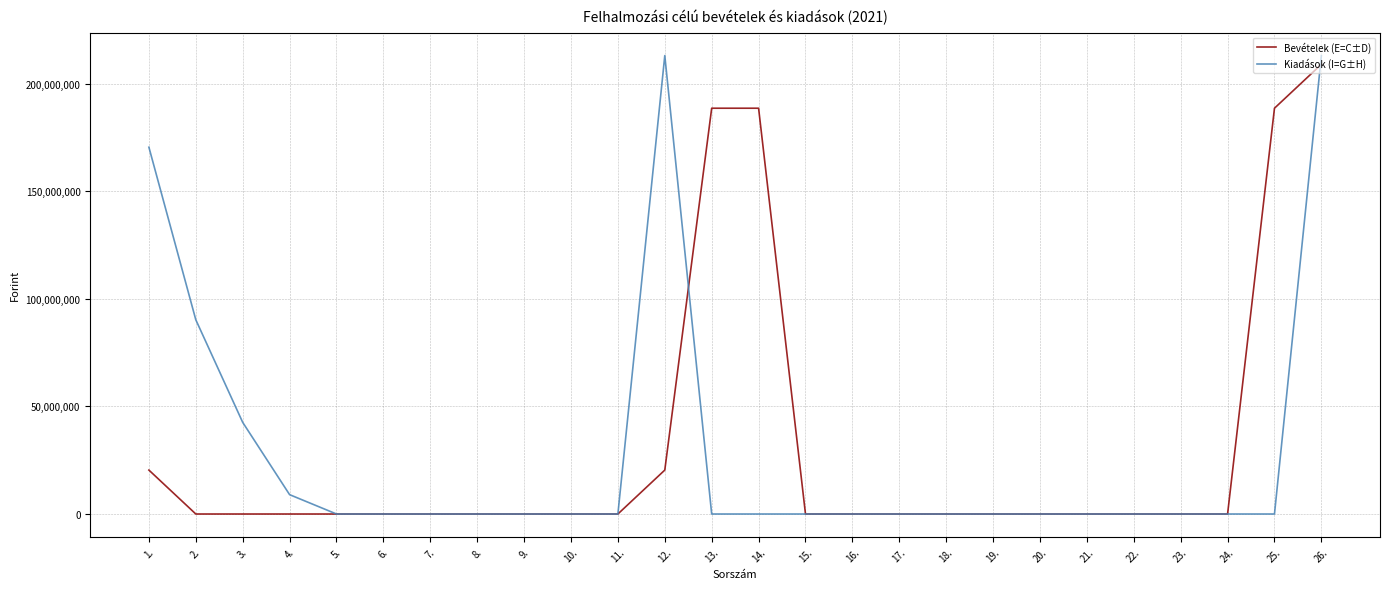

Reading left to right, extract all data points from this chart.

Bevételek (E=C±D): 1.=20420374	2.=0	3.=0	4.=0	5.=0	6.=0	7.=0	8.=0	9.=0	10.=0	11.=0	12.=20420374	13.=188638087	14.=188638087	15.=0	16.=0	17.=0	18.=0	19.=0	20.=0	21.=0	22.=0	23.=0	24.=0	25.=188638087	26.=209058461
Kiadások (I=G±H): 1.=170509523	2.=90291874	3.=42598960	4.=8995311	5.=0	6.=0	7.=0	8.=0	9.=0	10.=0	11.=0	12.=213108483	13.=0	14.=0	15.=0	16.=0	17.=0	18.=0	19.=0	20.=0	21.=0	22.=0	23.=0	24.=0	25.=0	26.=213108483